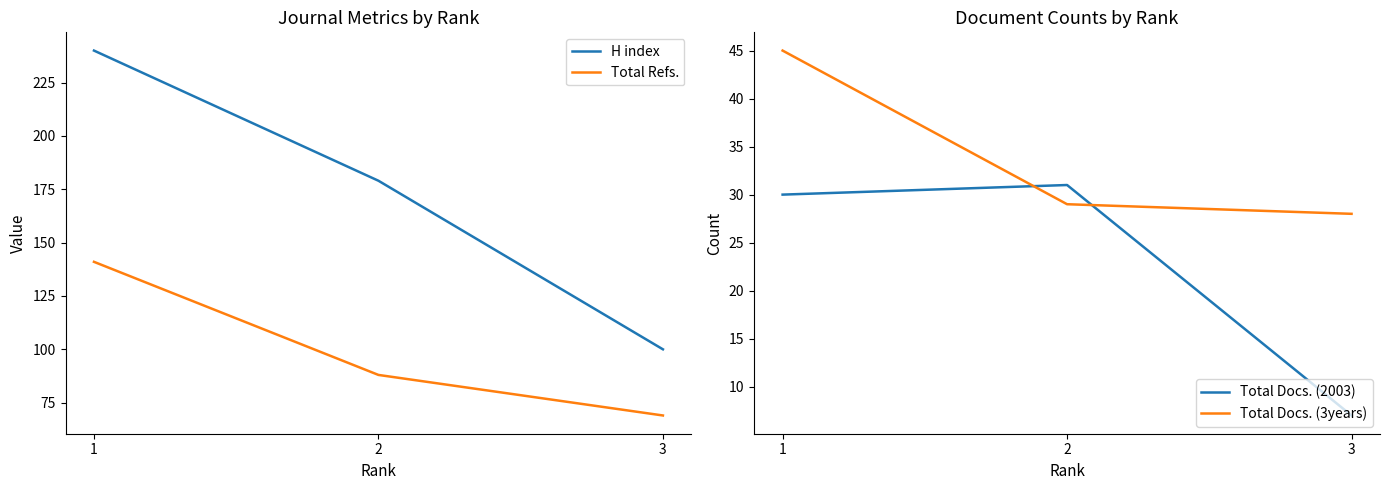

What is the sum of the Total Docs. (2003) values at 3 and 2?

38